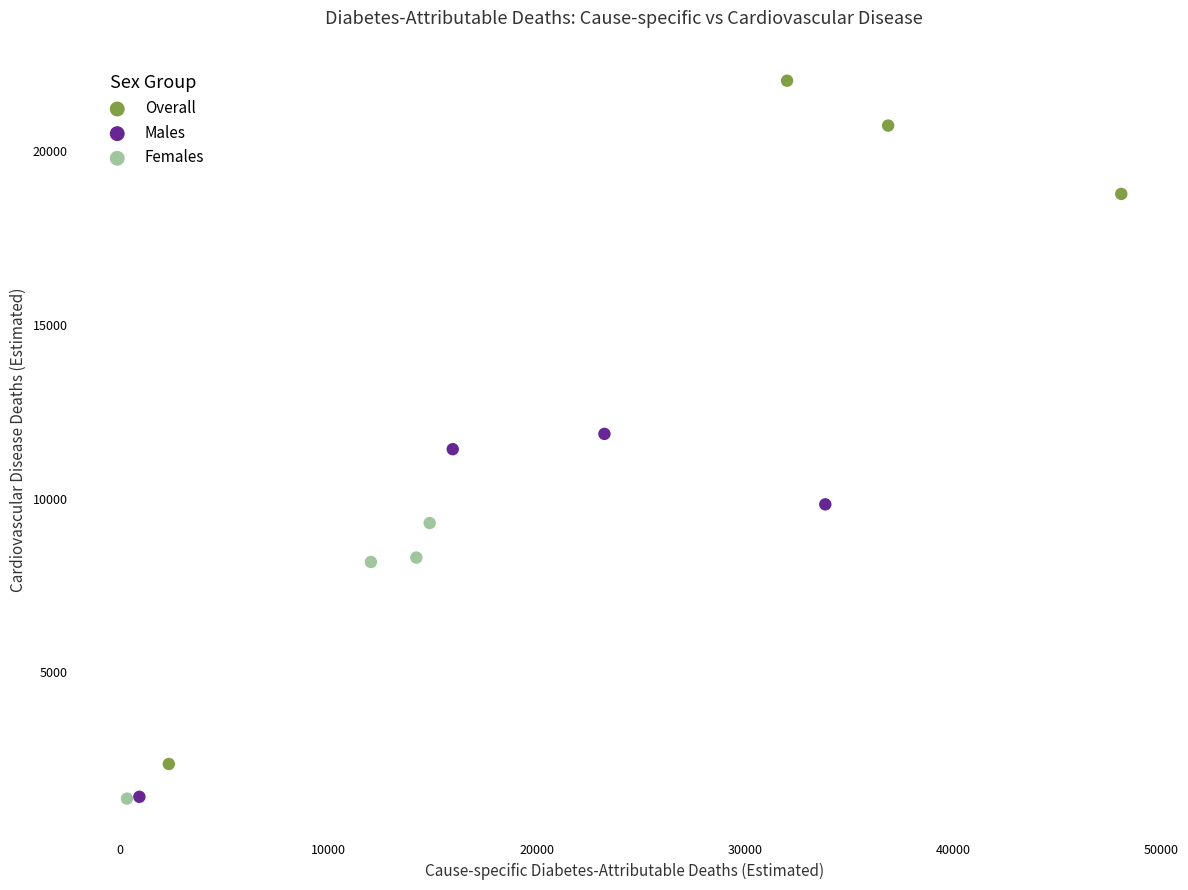

What are all the series names shown in the legend?

Overall, Males, Females